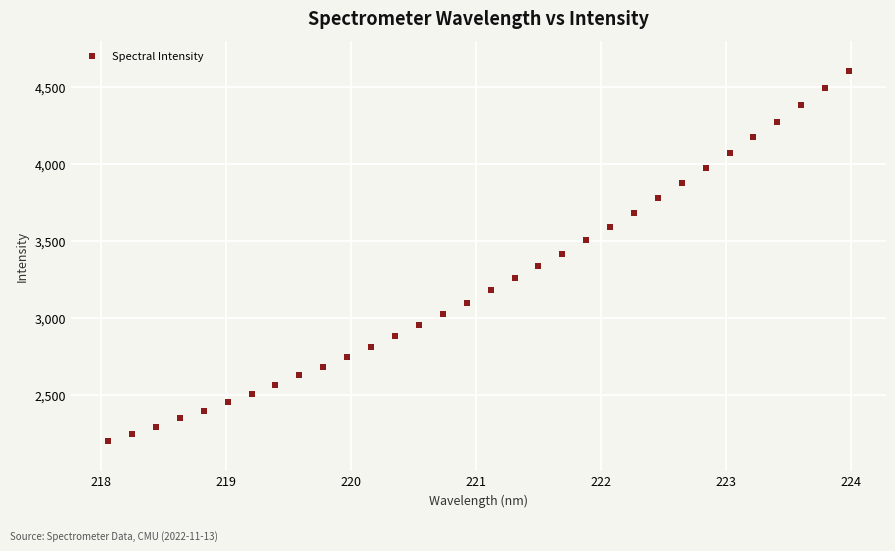

What is the range of Y values (max minus min)?

2406.1